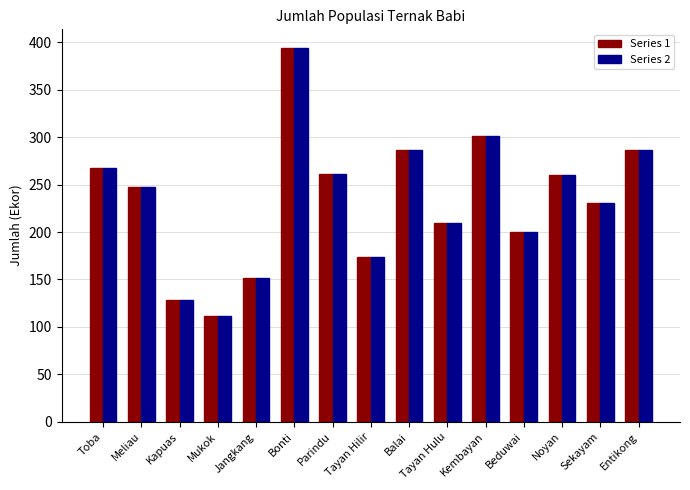

Which label corresponds to the largest value in the chart?

Bonti